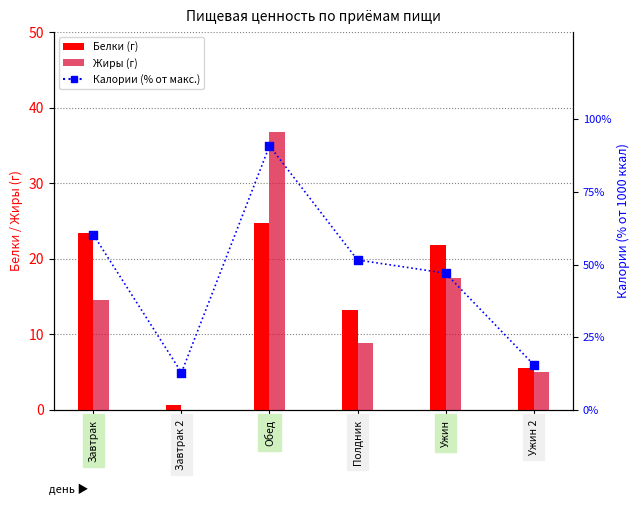

What are all the series names shown in the legend?

Белки (г), Жиры (г), Калории (% от макс.)